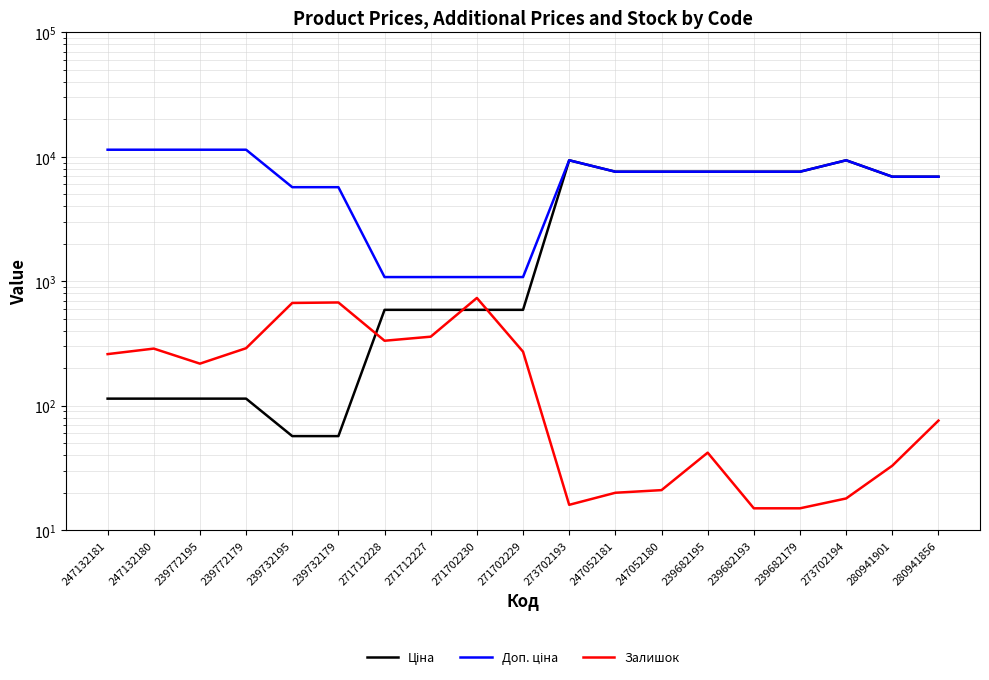

What is the label of the 16th point from the right?

239772179